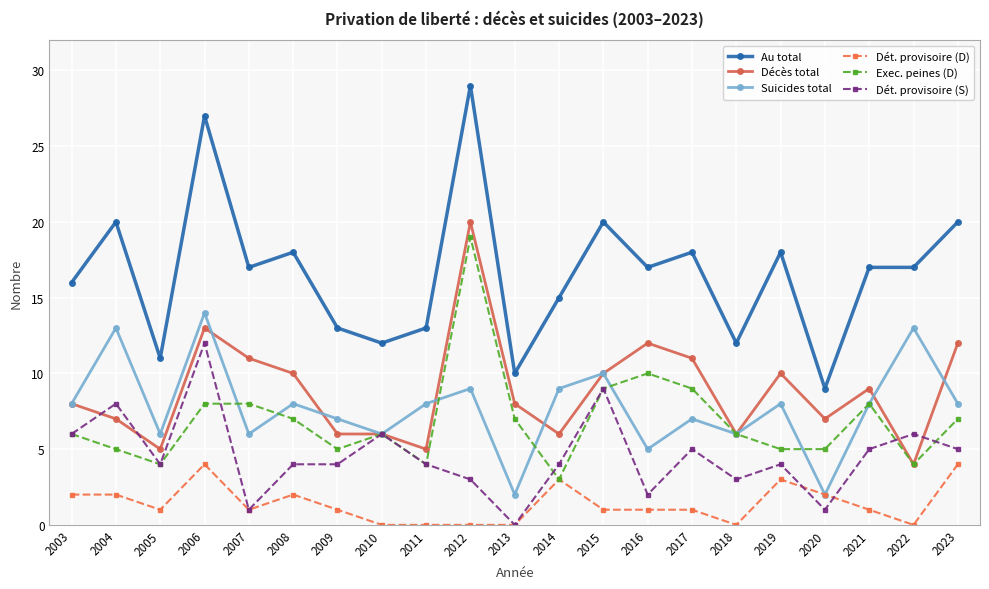

Where does the Dét. provisoire (S) series first go above 4?

2003